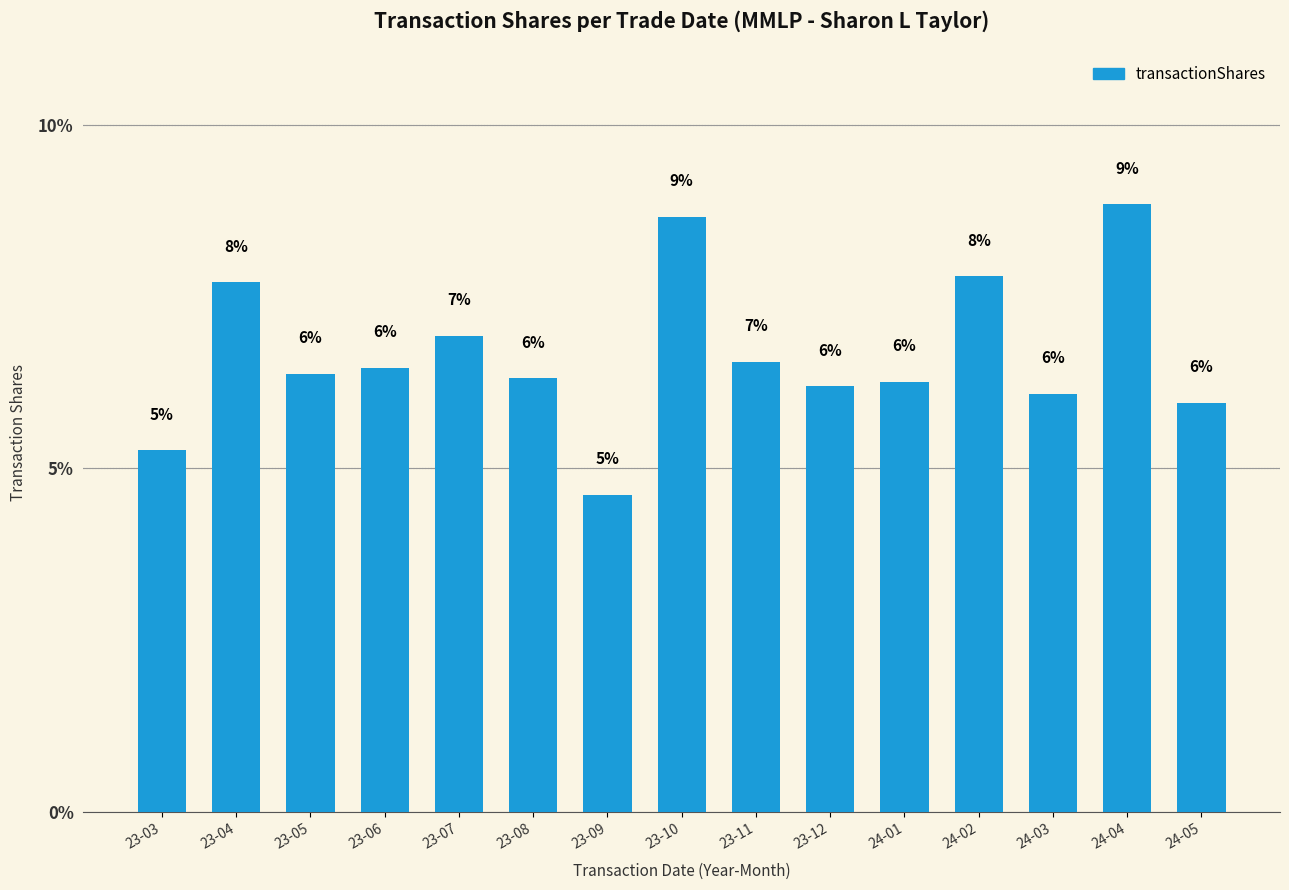

Are the bars horizontal?

No